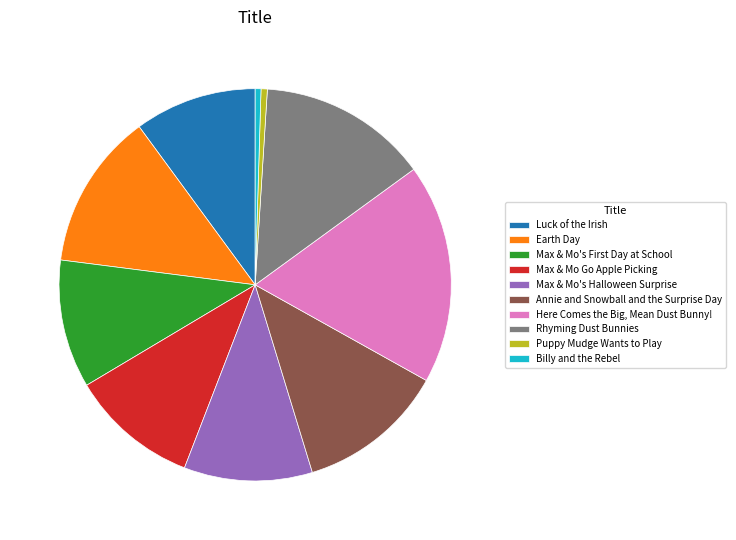

What is the largest slice in the pie chart?

Here Comes the Big, Mean Dust Bunny!